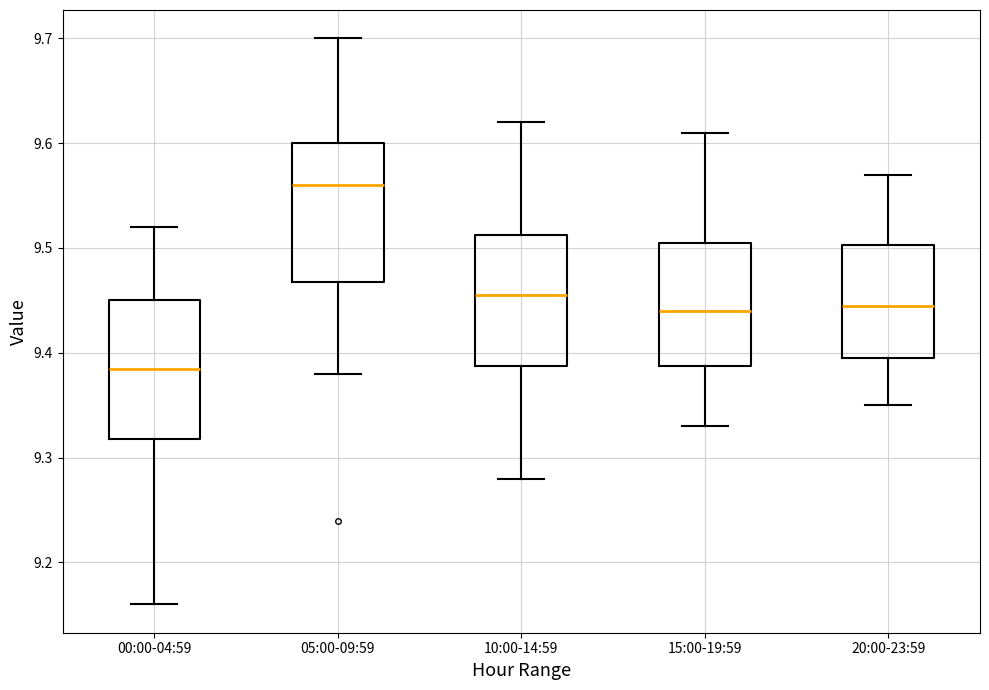

Where does the median line of the box for 20:00-23:59 sit on the y-axis? The values are not printed on the chart, so give them approximately, as read against the axis.

9.45